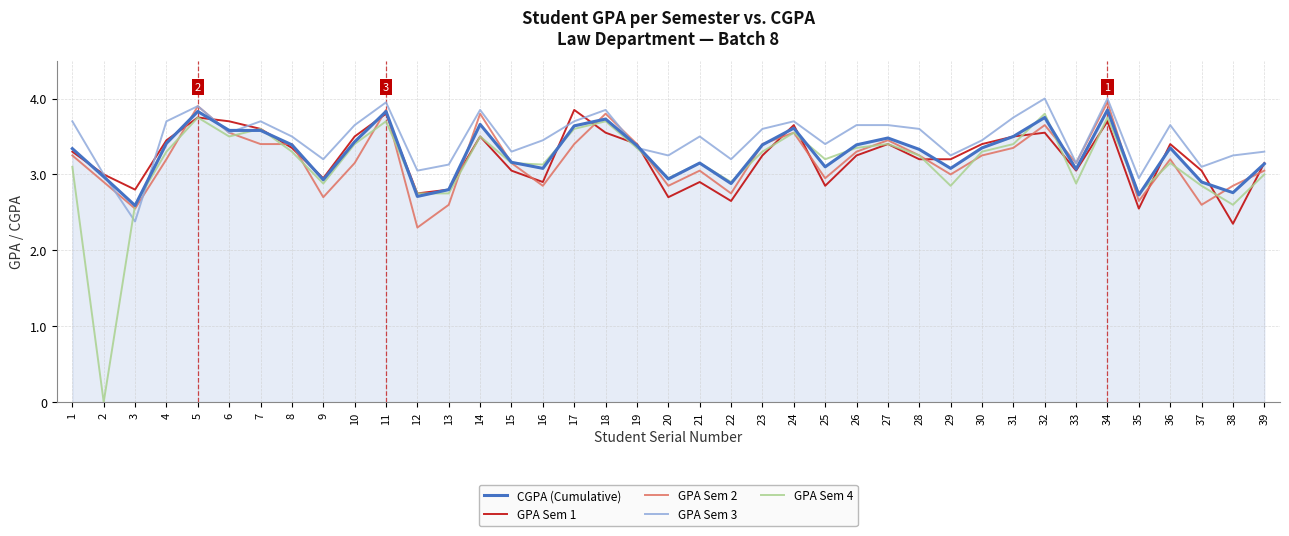

What is the lowest value of the GPA Sem 2 series?

2.3